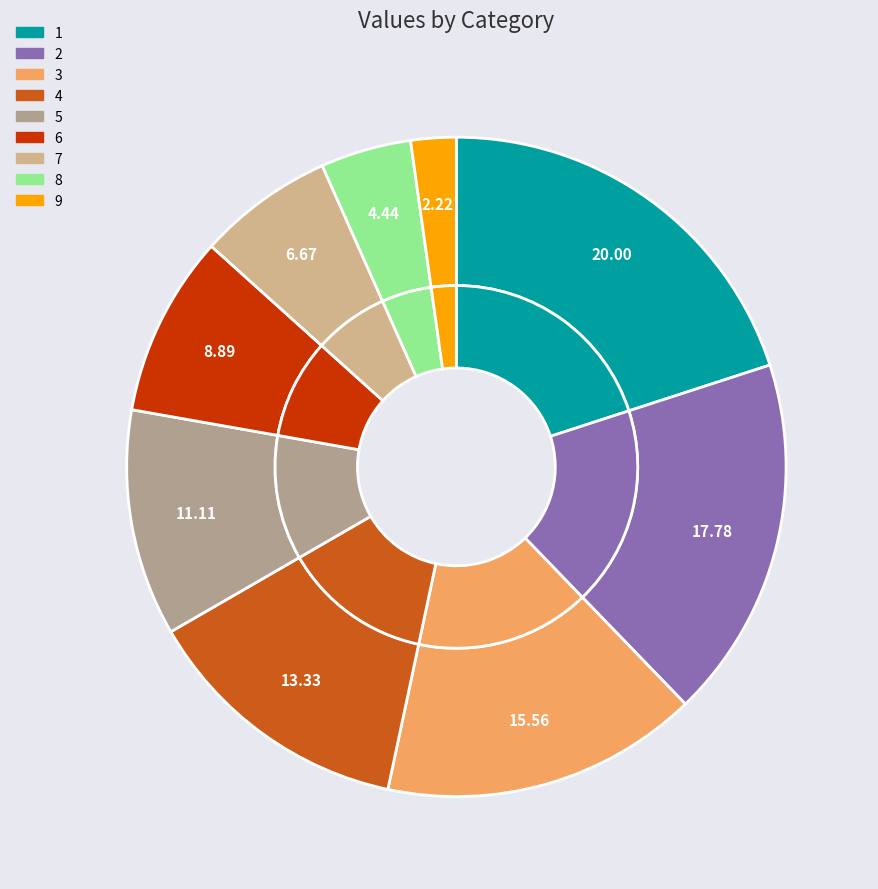

To the nearest percent, what is the average slice percentage?

11%